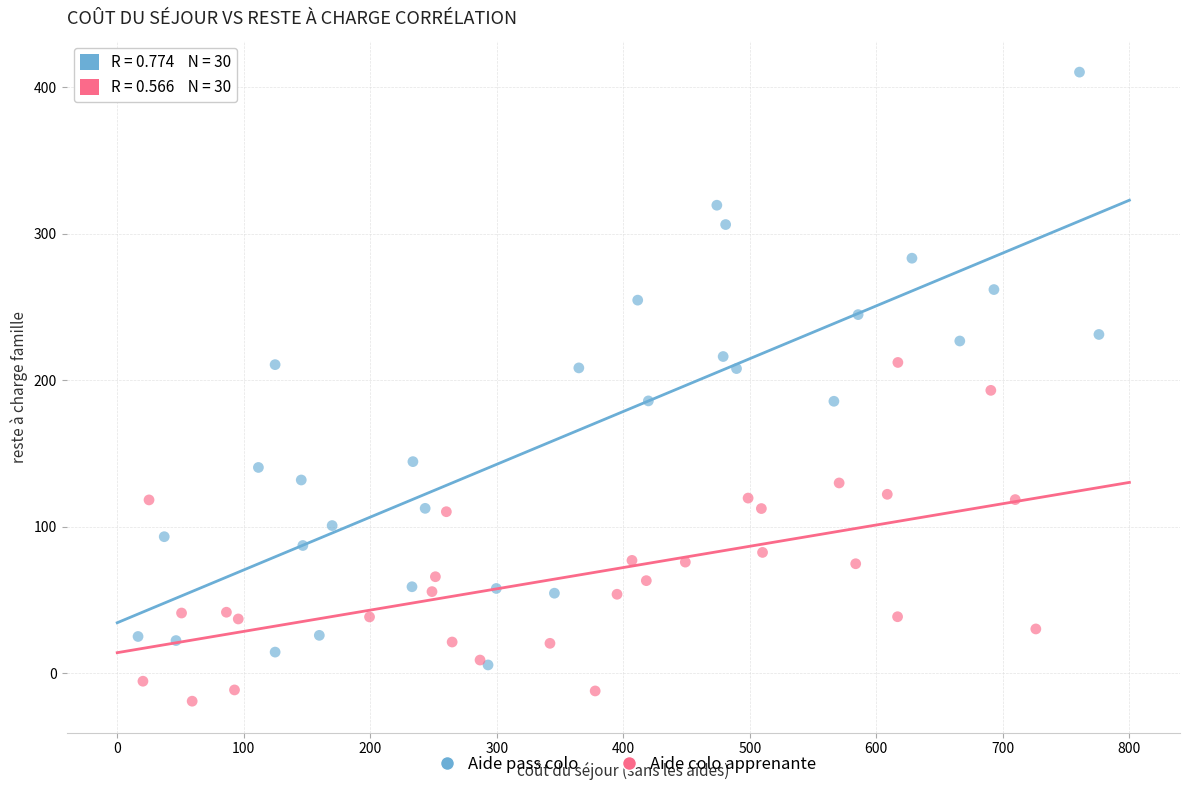

What are all the series names shown in the legend?

Aide pass colo, Aide colo apprenante